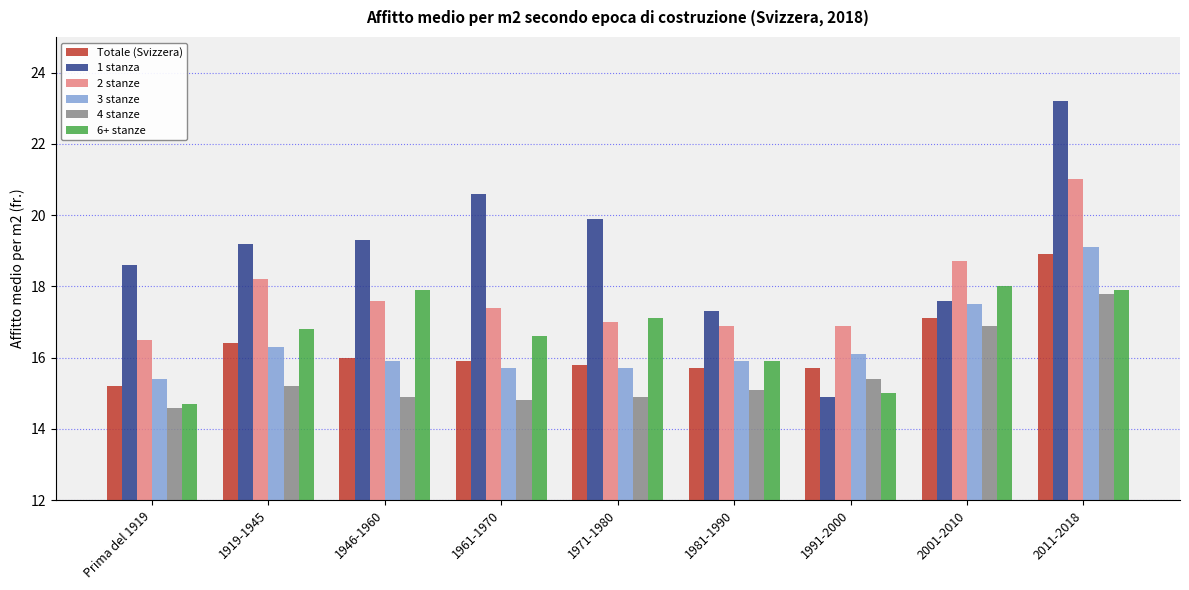

How many distinct data groups are displayed?

6